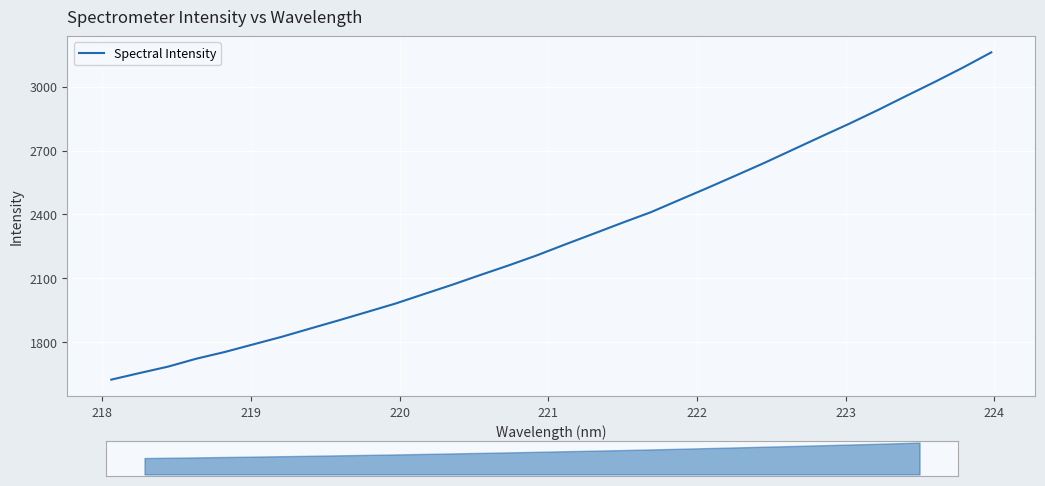

How many lines are shown in the chart?

1